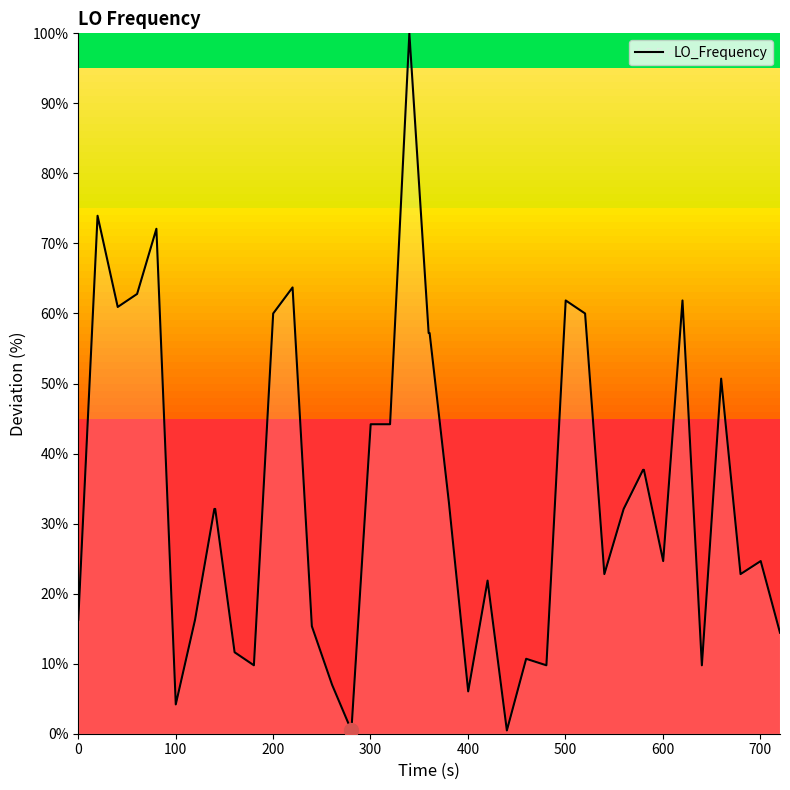

Reading left to right, what are all the values shown in this chart?

16.3	74.0	60.9	62.8	72.1	4.2	16.3	32.1	32.1	11.6	9.8	60.0	63.7	15.3	7.0	0.5	44.2	44.2	100.0	57.2	57.2	33.0	6.0	21.9	0.5	10.7	9.8	61.9	60.0	22.8	32.1	37.7	37.7	24.7	61.9	9.8	50.7	22.8	24.7	14.4